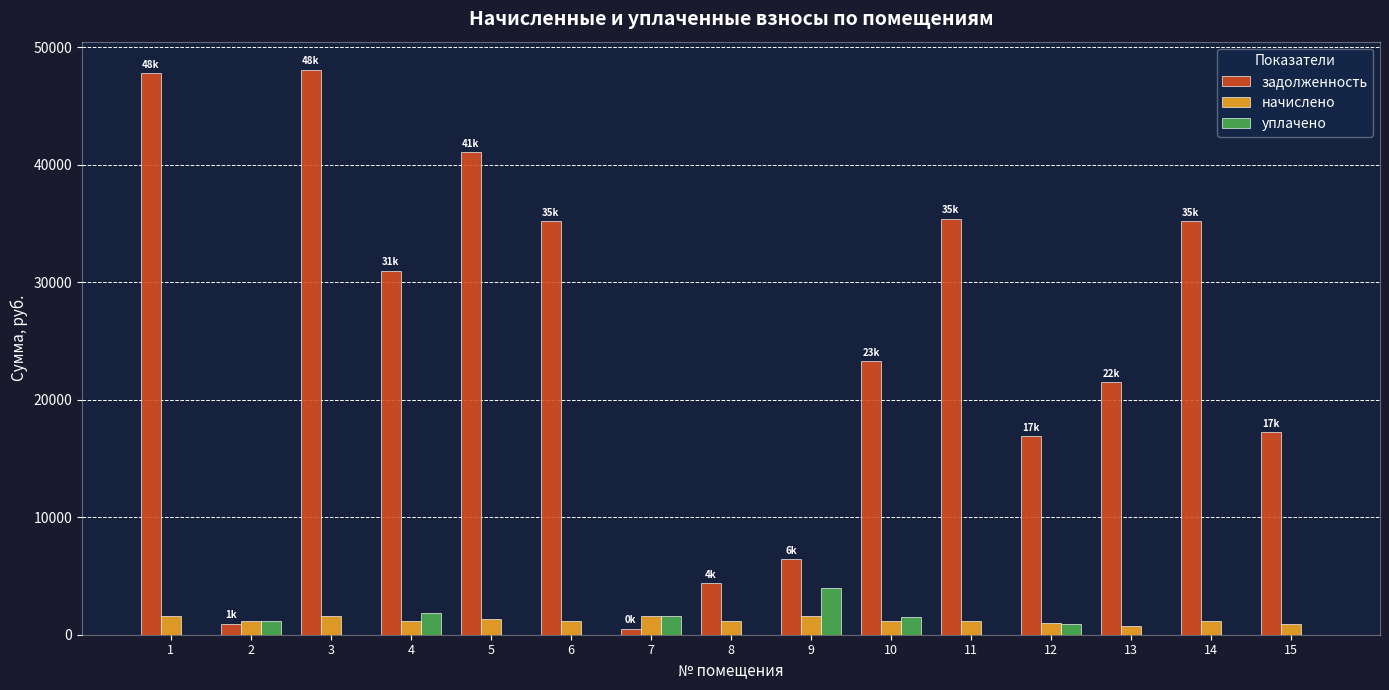

What is the total value across all series at 6?

36389.2